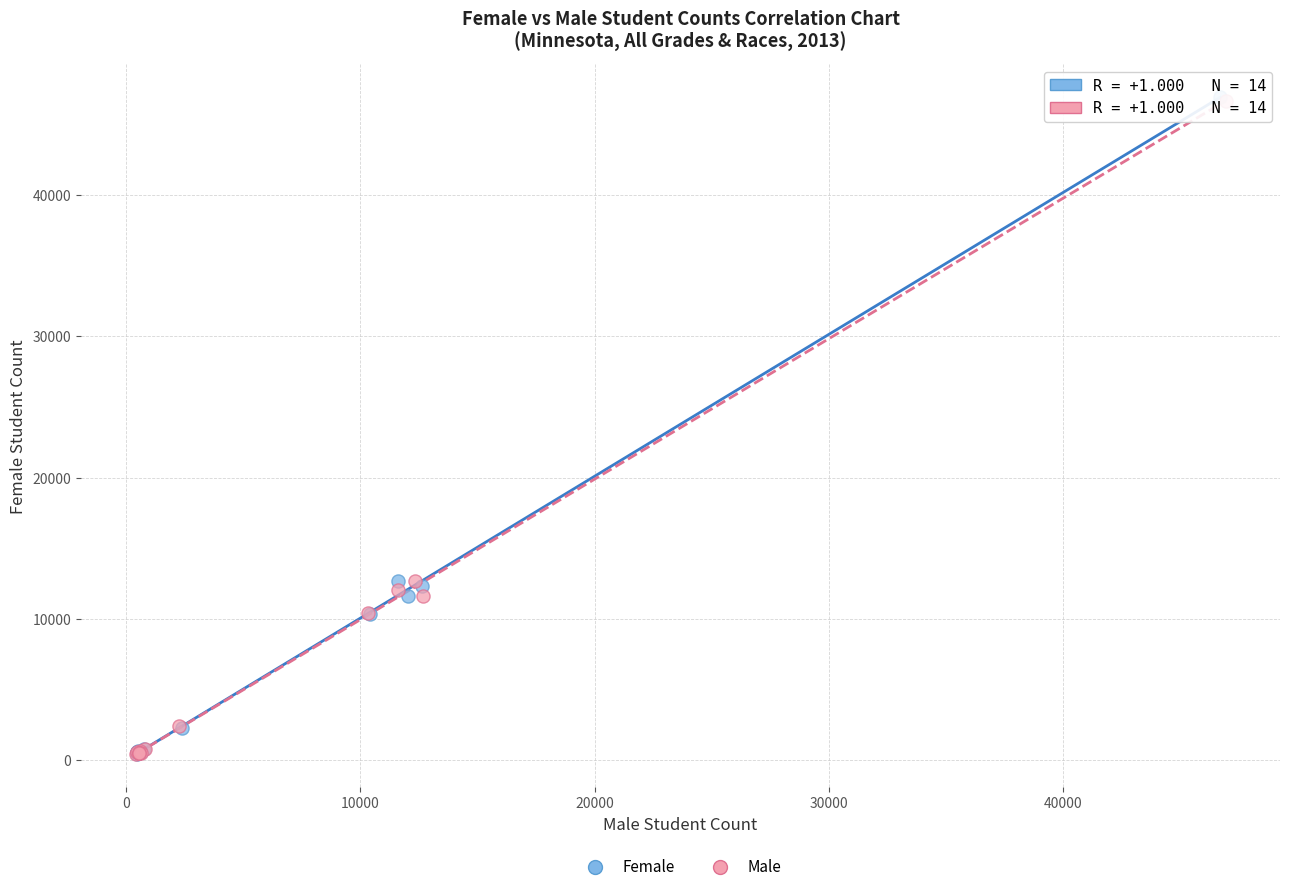

What are all the series names shown in the legend?

Female, Male